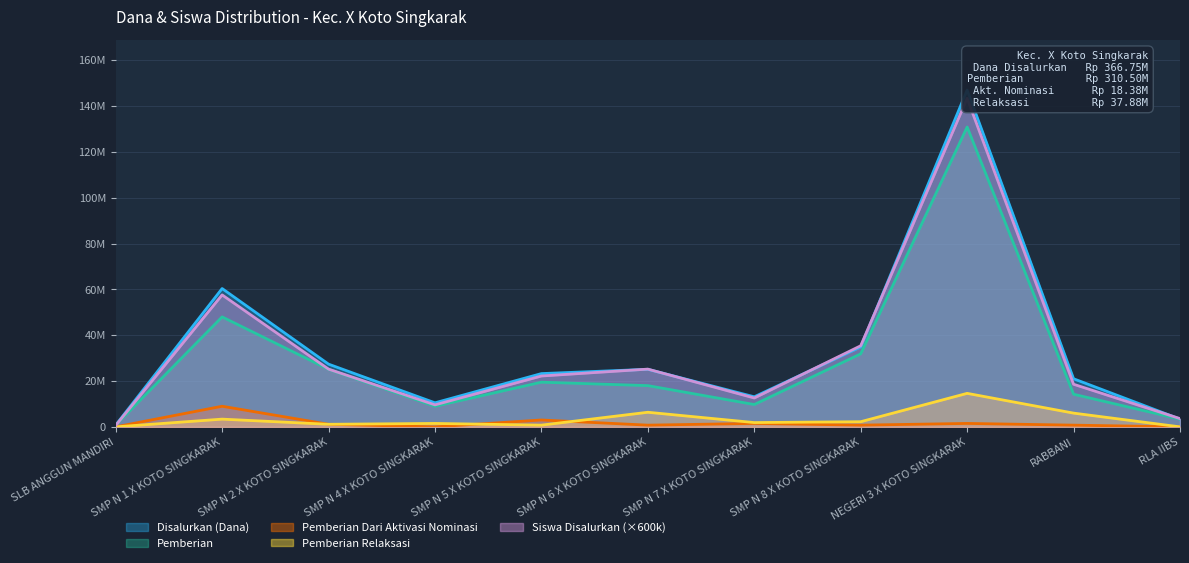

How many interior local valleys does the Pemberian Dari Aktivasi Nominasi series have?

3